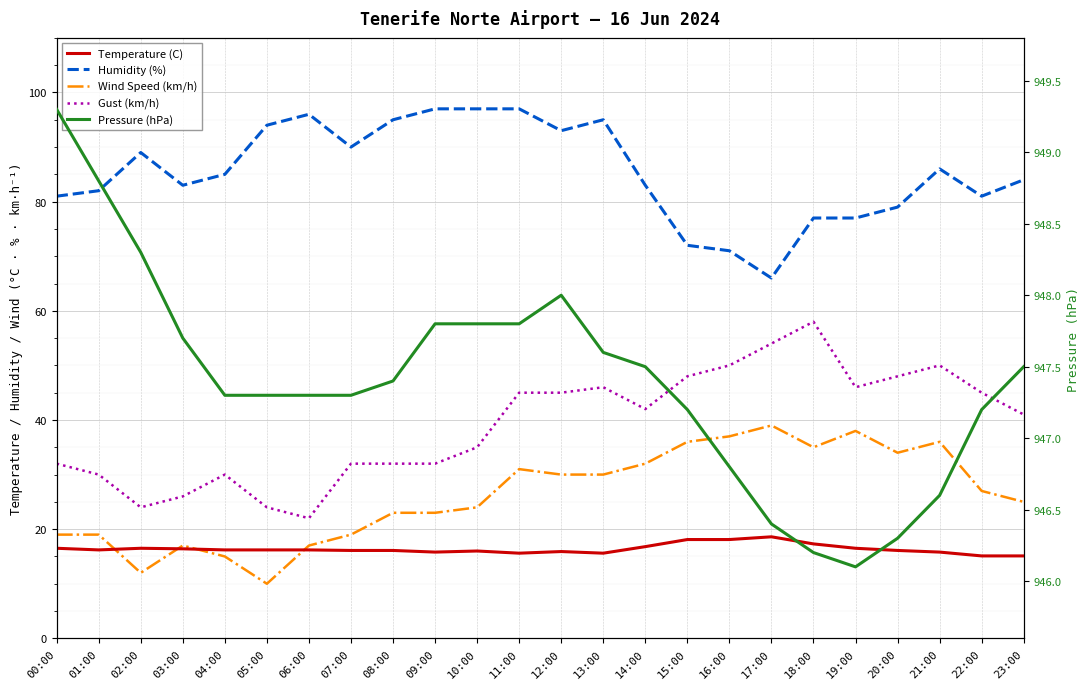

List the labels in order of Humidity (%) value, smallest first.

17:00, 16:00, 15:00, 18:00, 19:00, 20:00, 00:00, 22:00, 01:00, 03:00, 14:00, 23:00, 04:00, 21:00, 02:00, 07:00, 12:00, 05:00, 08:00, 13:00, 06:00, 09:00, 10:00, 11:00